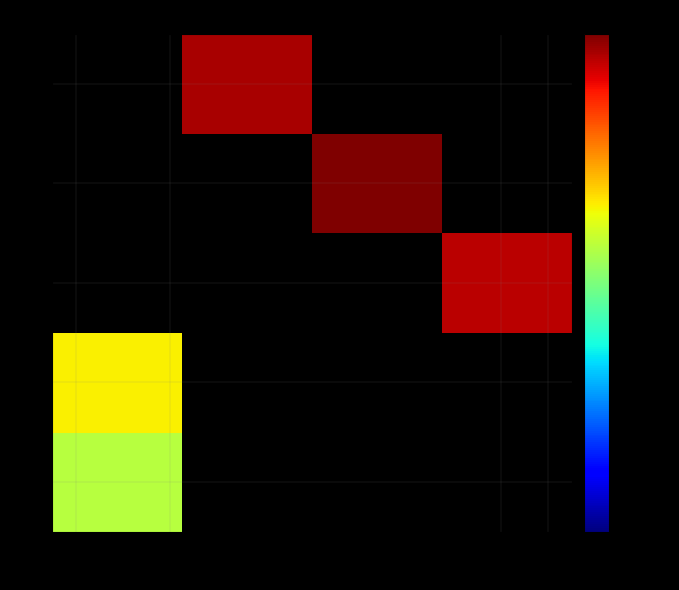

What is the greatest value displayed?

22.3